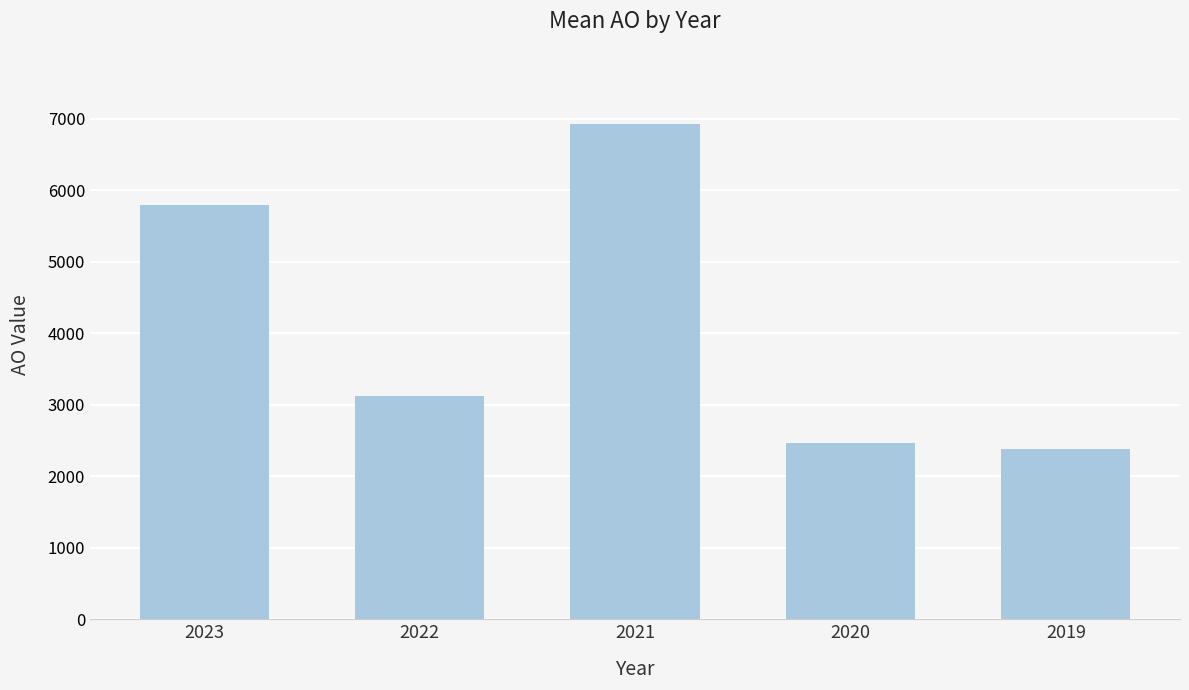

The value at 2022 is 3130. True or false?

True